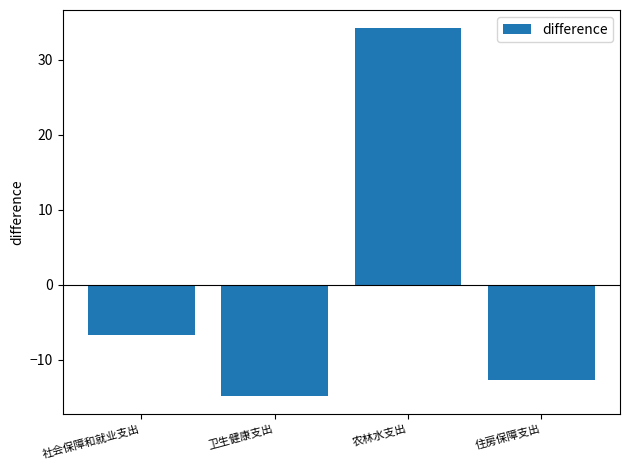

At which label does the data first exceed -6?

农林水支出